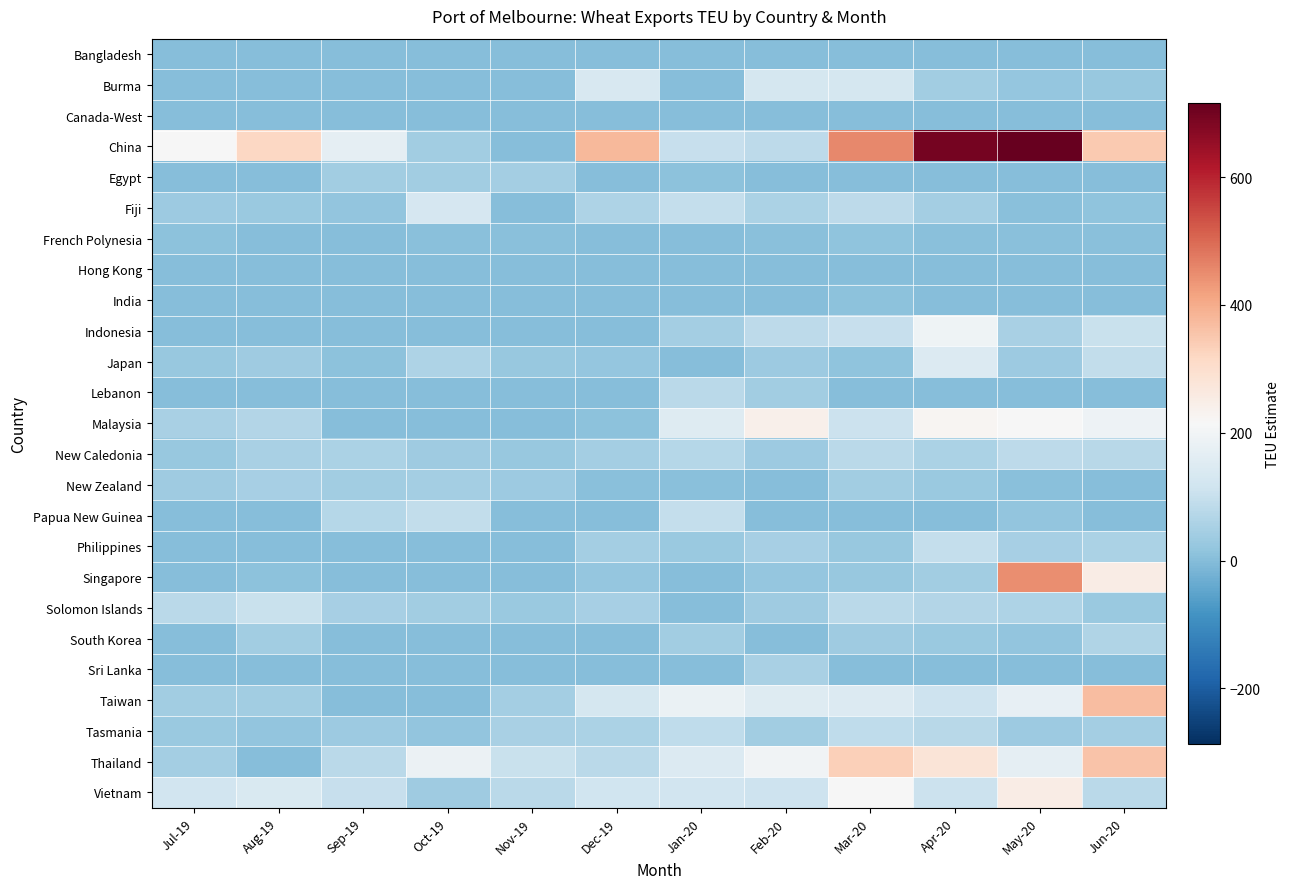

List the series in order of their peak value, lowest first.

Canada-West, Hong Kong, Bangladesh, India, French Polynesia, Egypt, New Zealand, Sri Lanka, South Korea, Lebanon, New Caledonia, Tasmania, Philippines, Papua New Guinea, Solomon Islands, Fiji, Burma, Japan, Indonesia, Malaysia, Vietnam, Thailand, Taiwan, Singapore, China